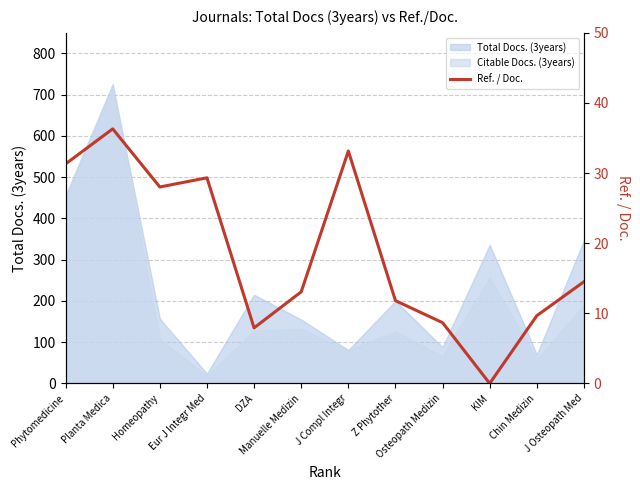

What is the approximate value at Eur J Integr Med?

29.3